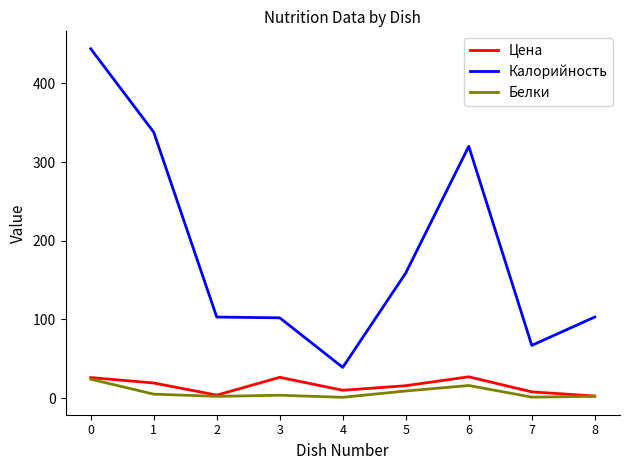

How many distinct data groups are displayed?

3